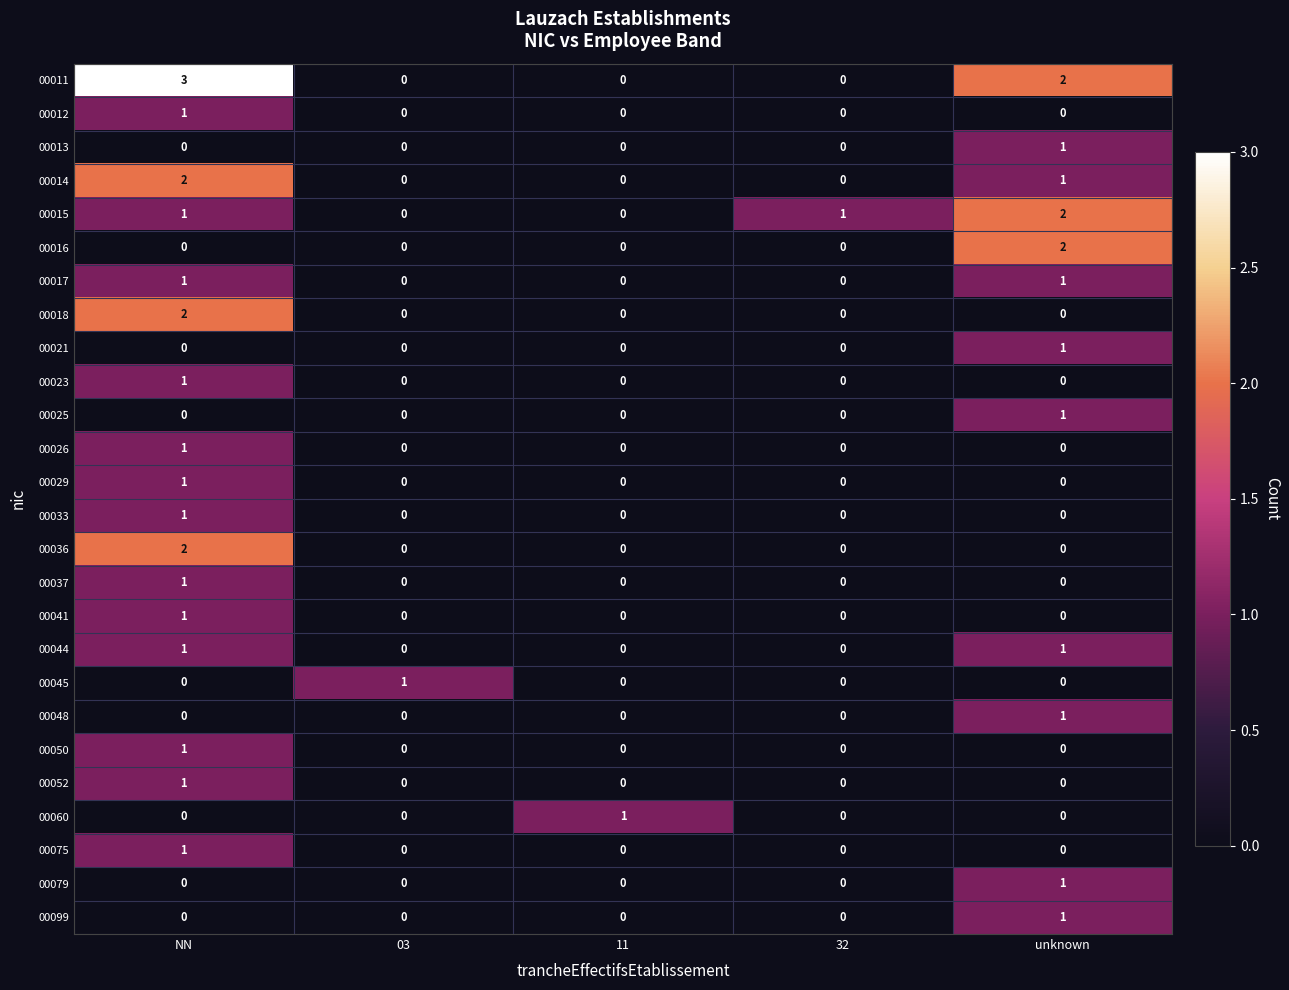

Which series changed the most between NN and 03?

00011